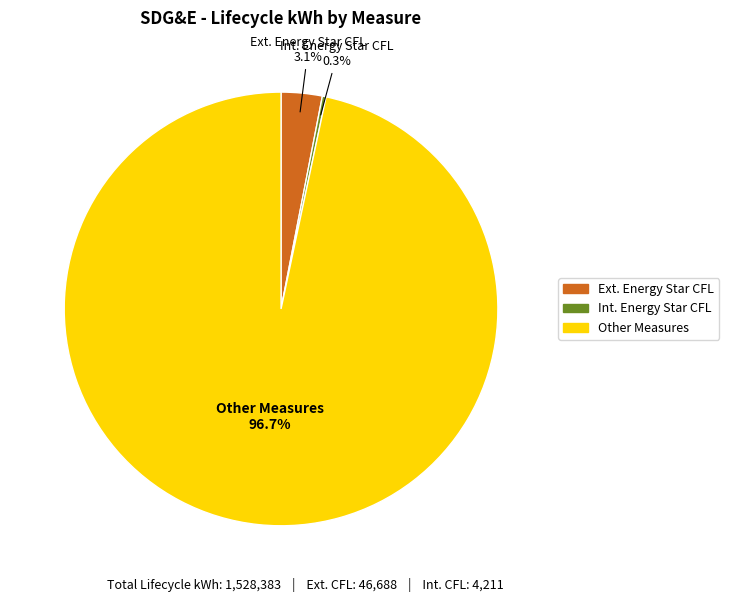

Is there a majority slice in this chart?

Yes